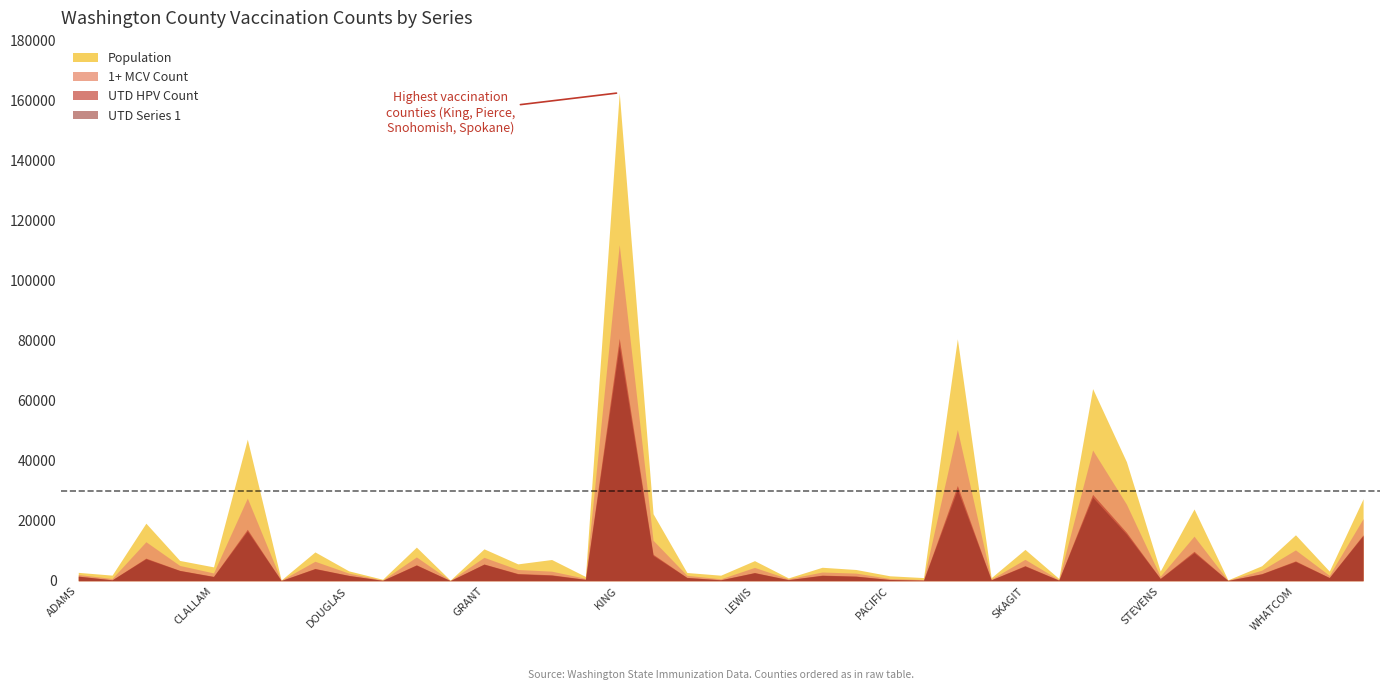

At which label does UTD HPV Count reach its peak?

KING